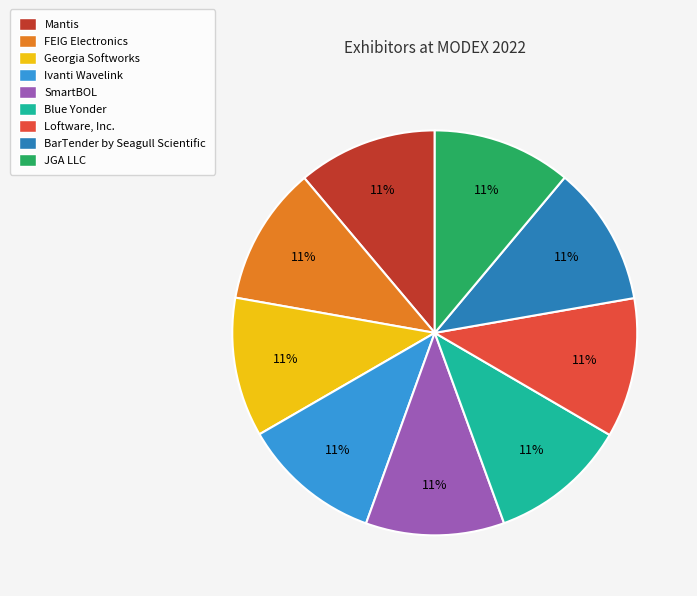

True or false: Georgia Softworks accounts for 1% of the total.

False